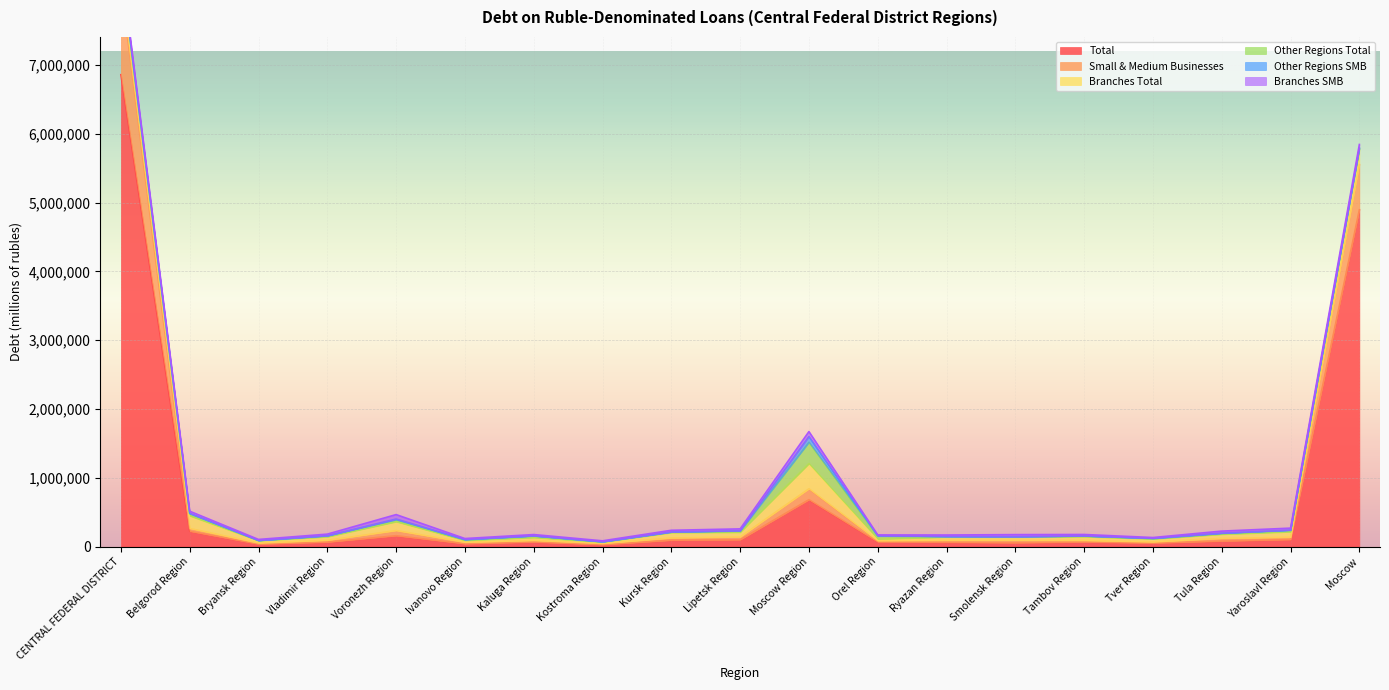

Is it true that Total equals 64127 at Vladimir Region?

True